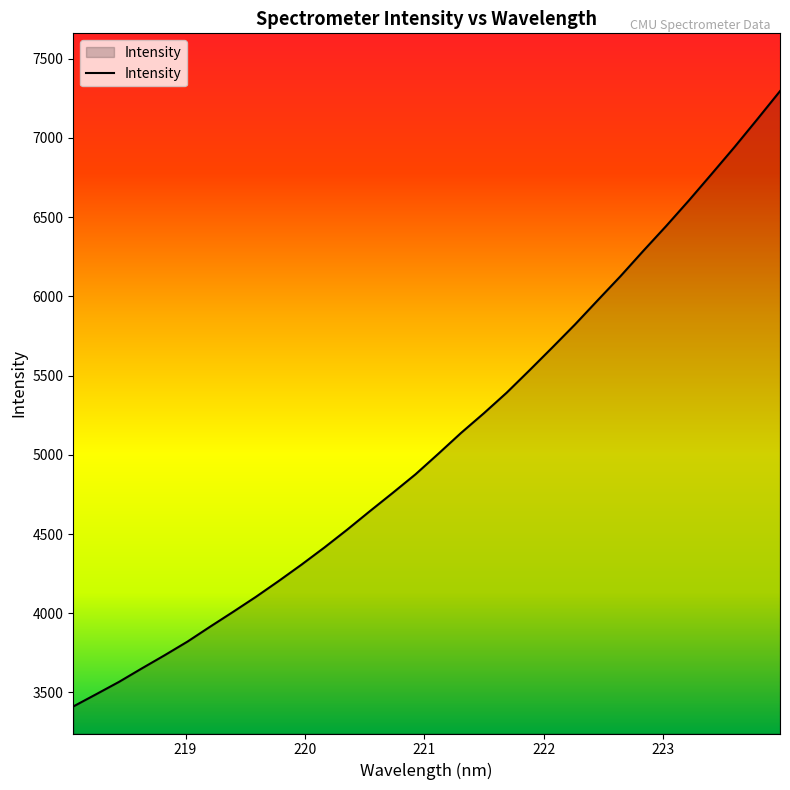

How many lines are shown in the chart?

1